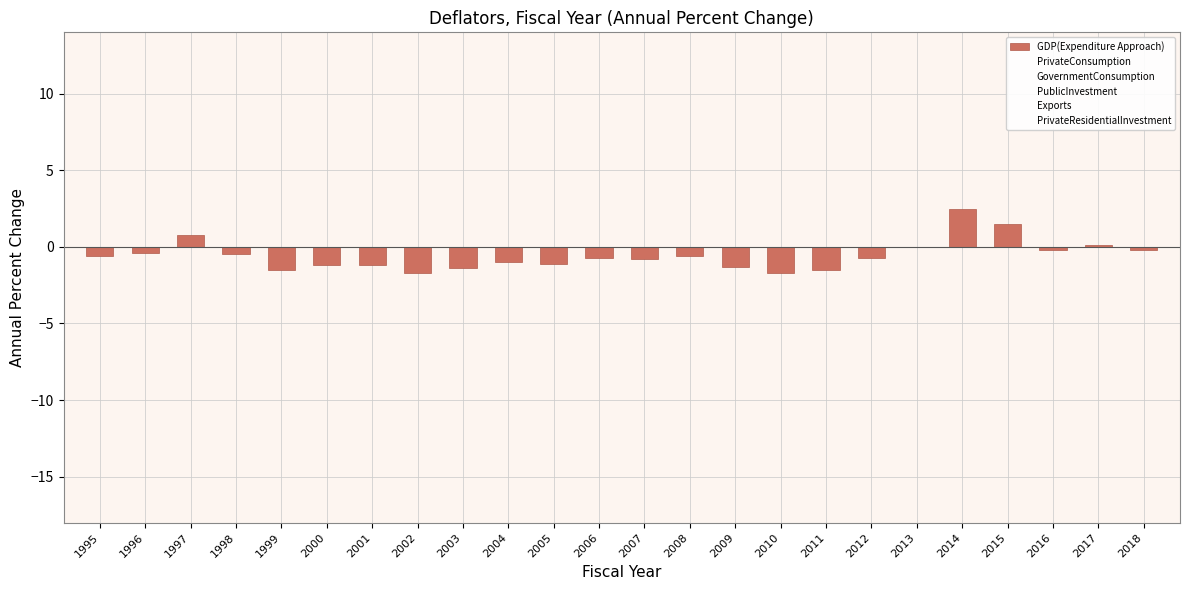

Between 2017 and 2011, which is larger?

2017